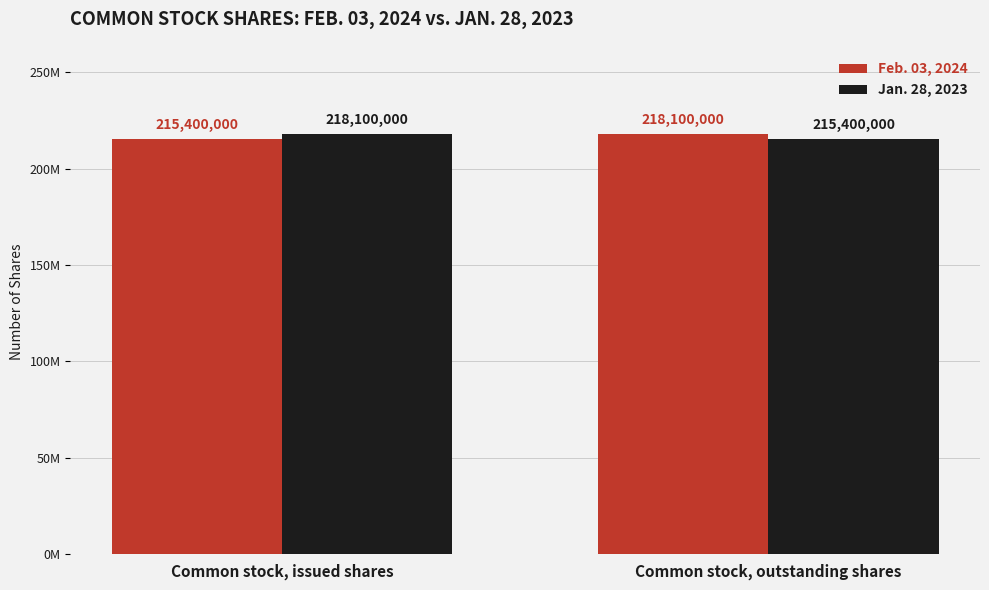

List the series in order of their peak value, lowest first.

Feb. 03, 2024, Jan. 28, 2023